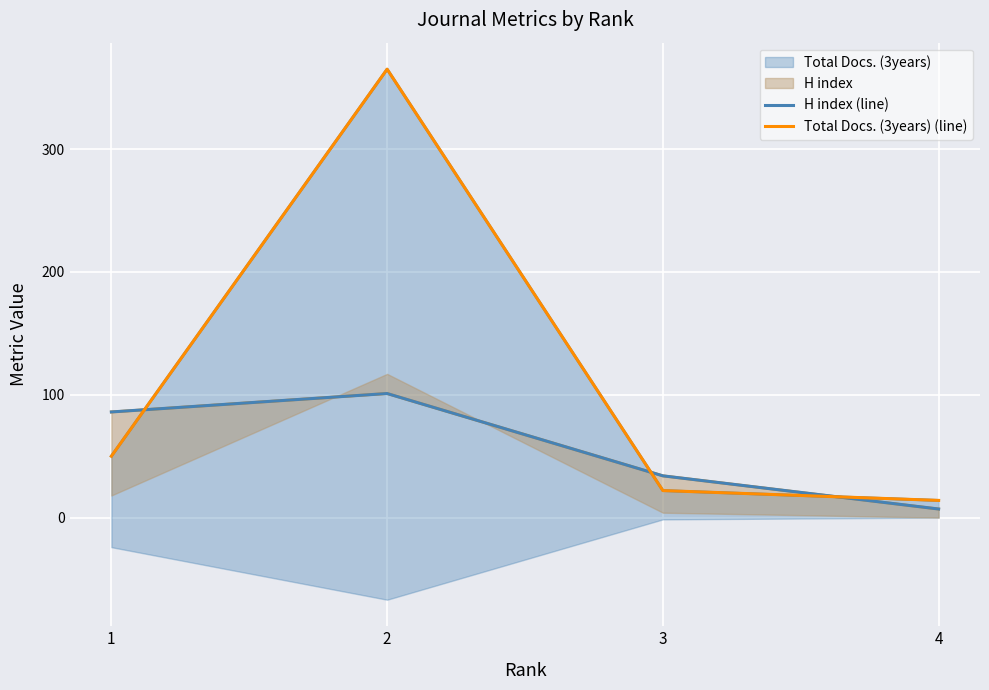

What is the greatest value displayed?

365